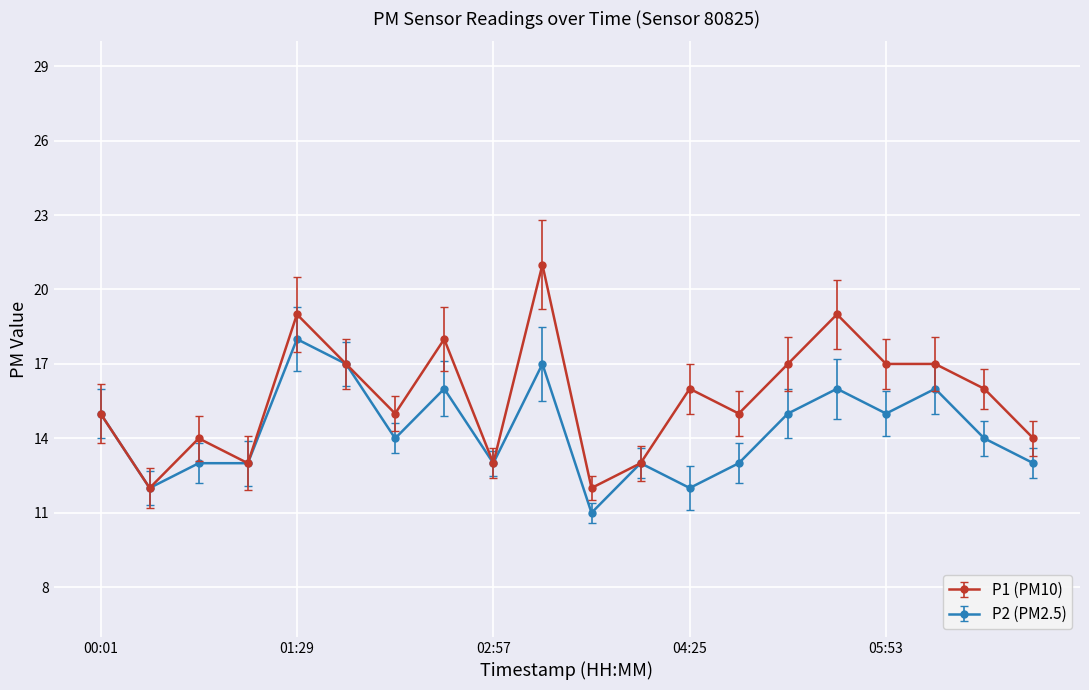

Which series has the widest spread of values?

P1 (PM10)